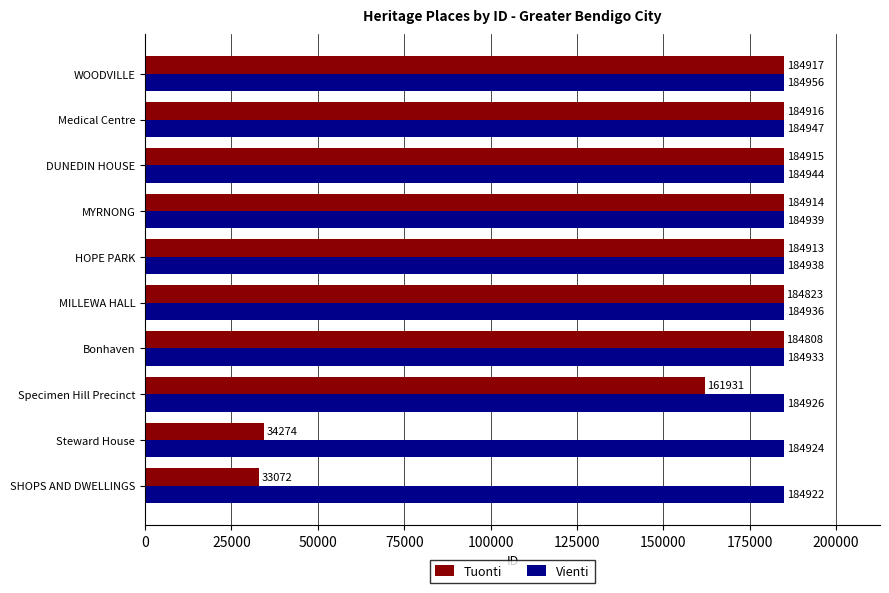

What is the average value of the Tuonti series?

152348